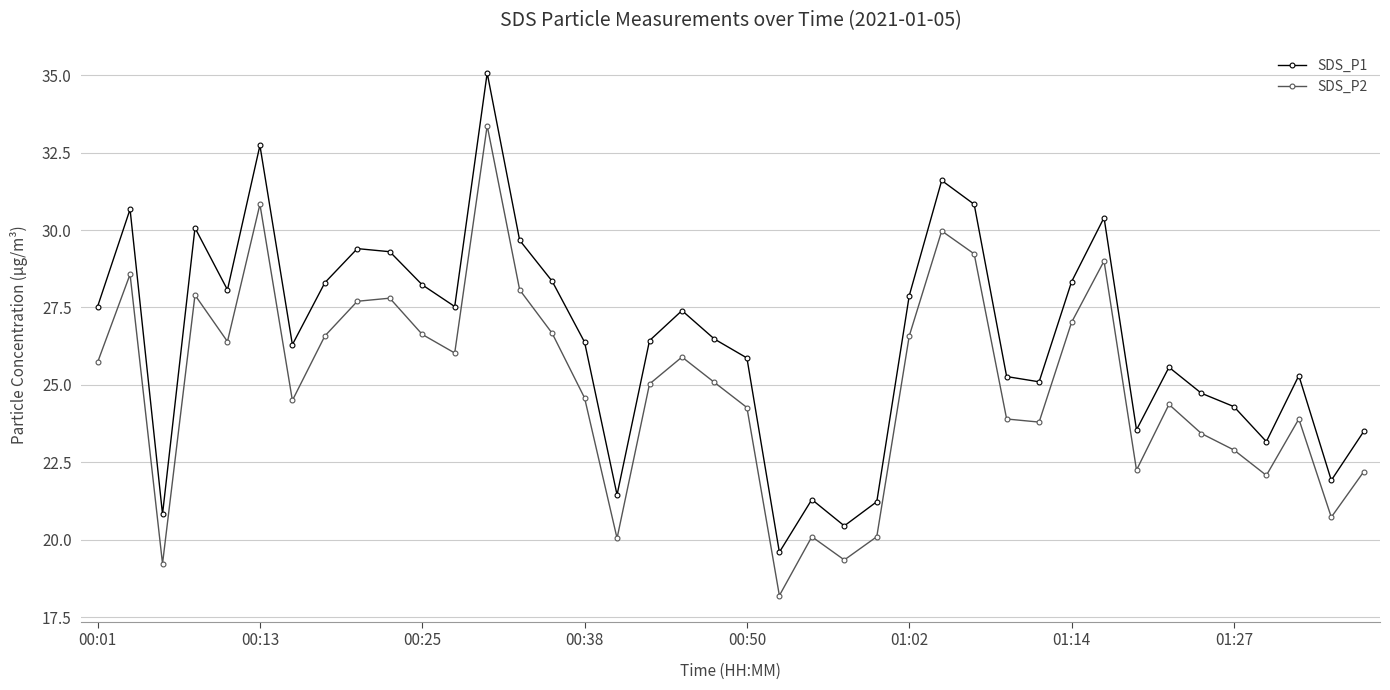

Count the number of categories in the chart.

40